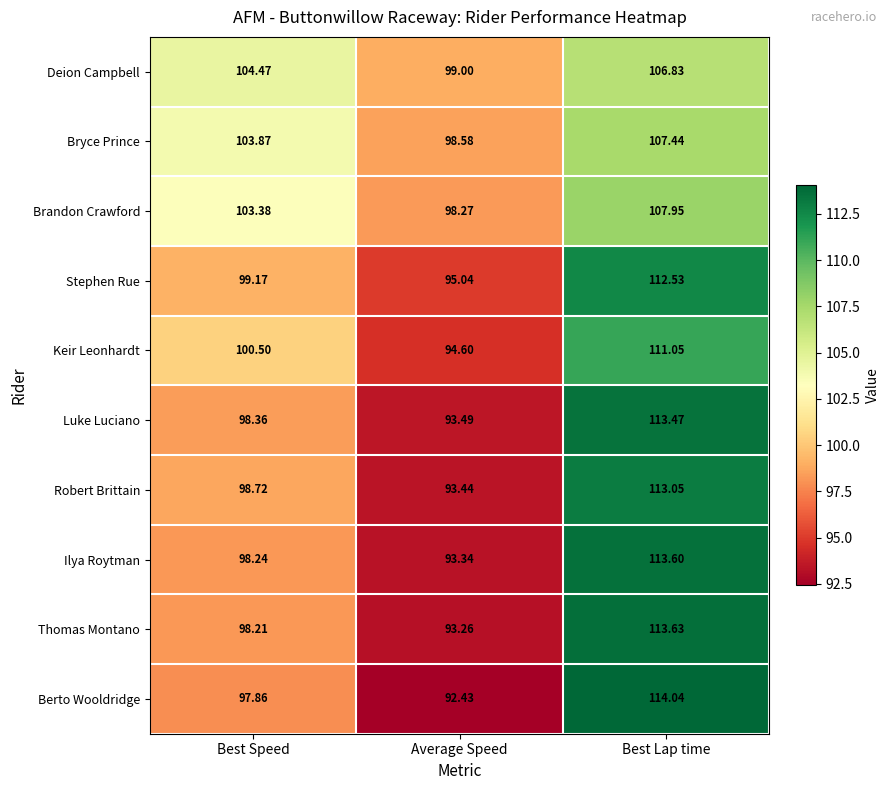

Rank the series by their maximum value, from lowest to highest.

Deion Campbell, Bryce Prince, Brandon Crawford, Keir Leonhardt, Stephen Rue, Robert Brittain, Luke Luciano, Ilya Roytman, Thomas Montano, Berto Wooldridge